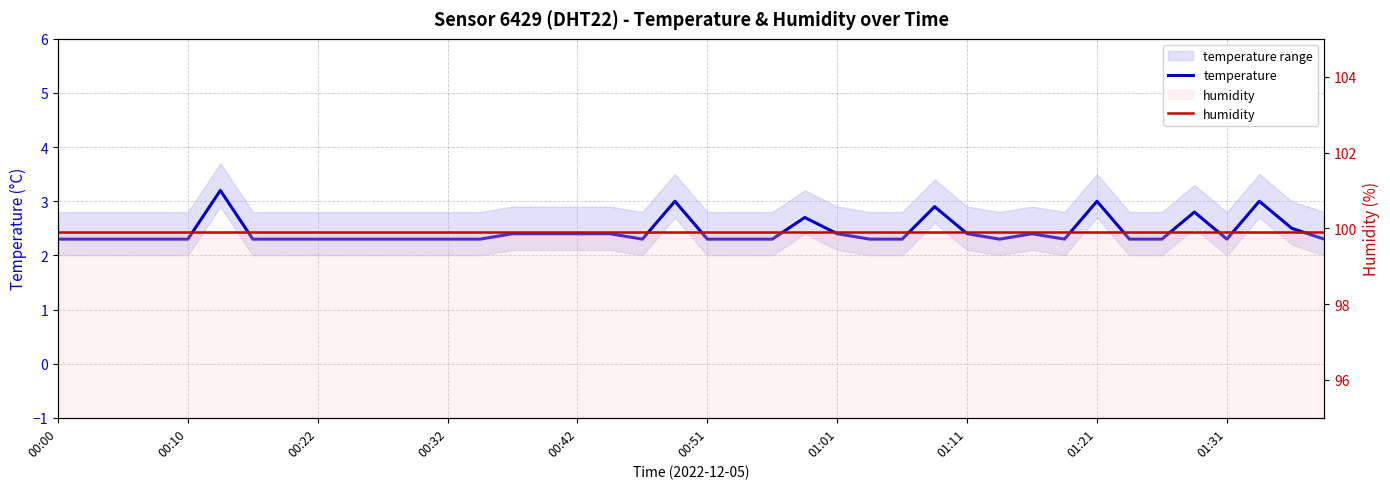

Which series has the largest total across all categories?

humidity